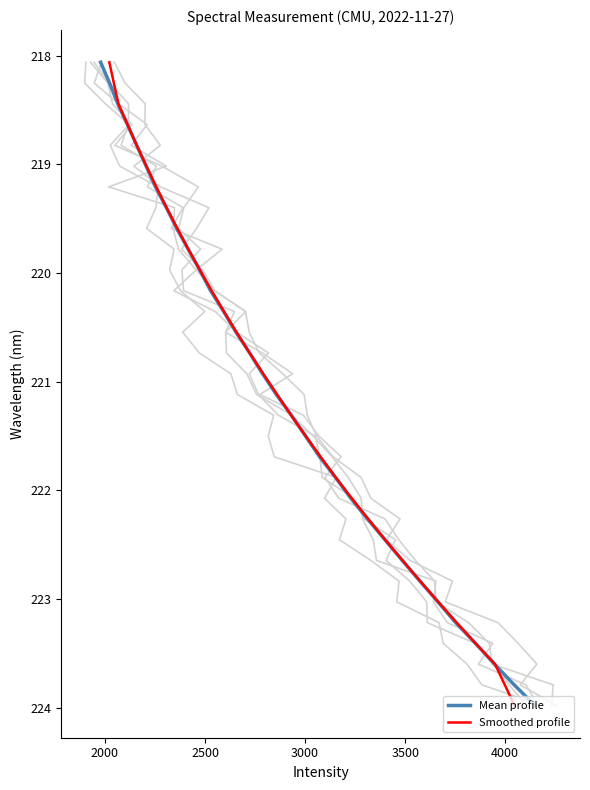

What is the difference between the maximum and minimum values in the Smoothed profile series?

5.9